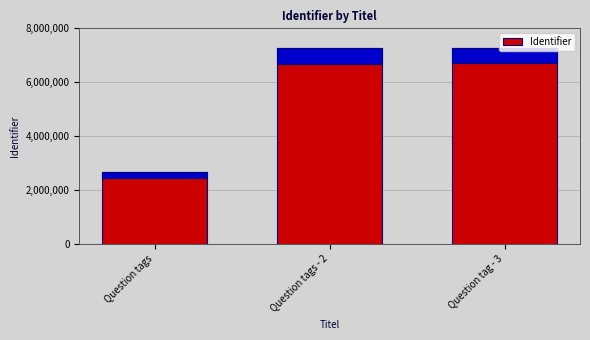

The value at Question tags is 4187787. True or false?

False